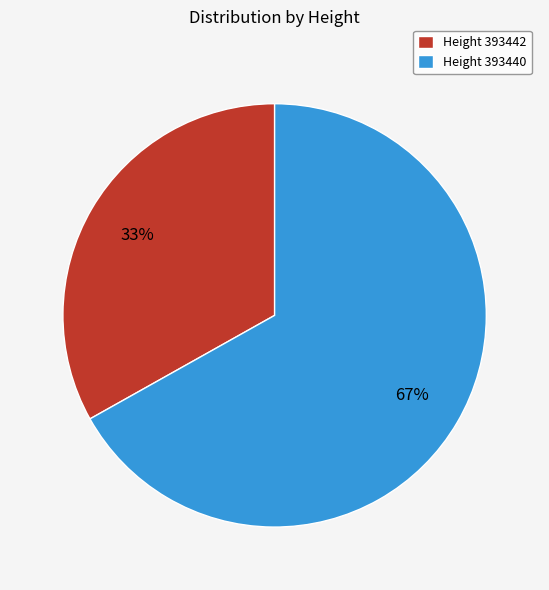

What percentage is the Height 393440 slice, to the nearest percent?

67%